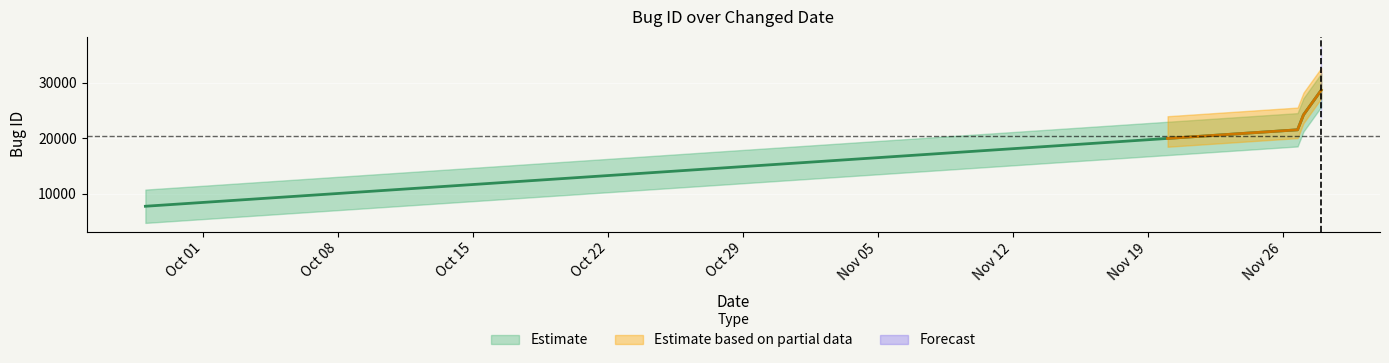

What is the sum of all values?

81807